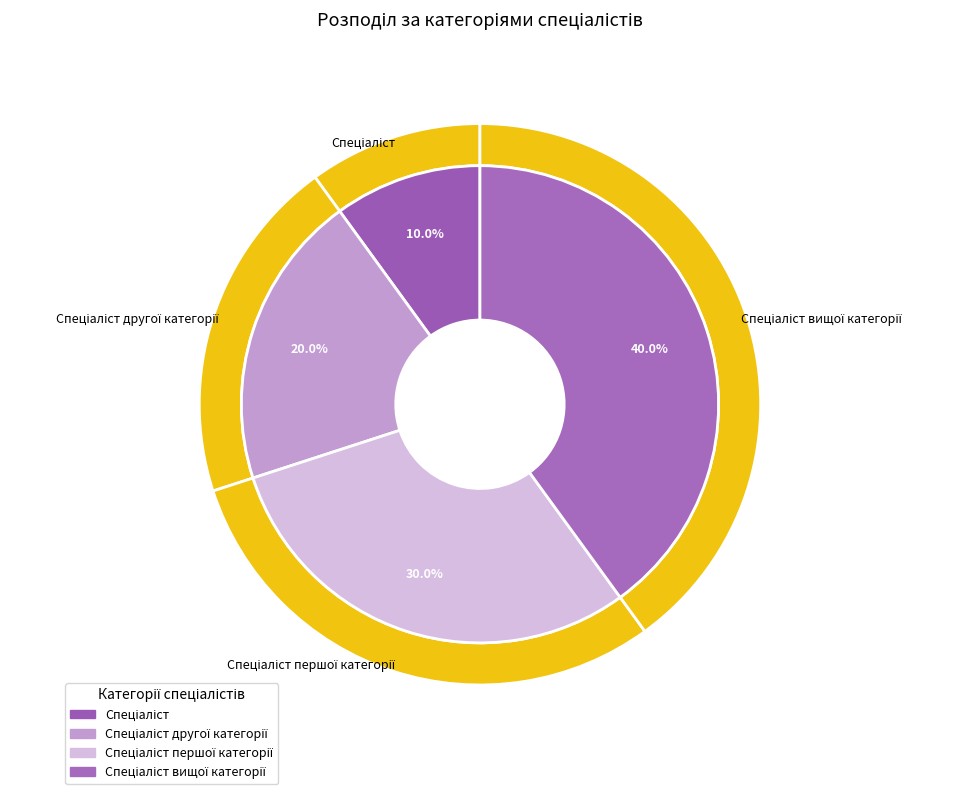

Rank the categories by value from lowest to highest.

Спеціаліст, Спеціаліст другої категорії, Спеціаліст першої категорії, Спеціаліст вищої категорії